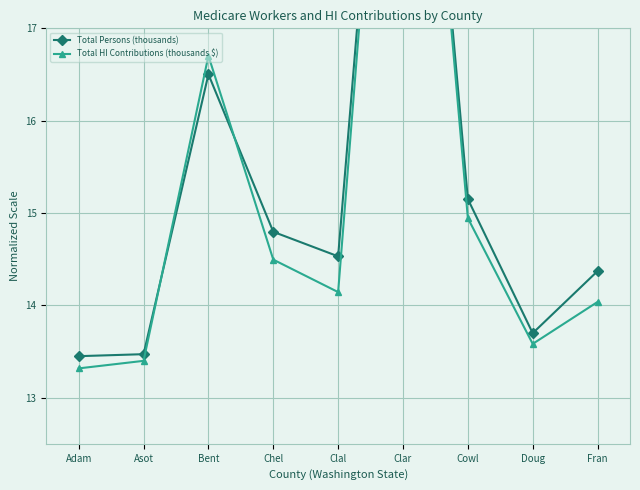

At which label does Total HI Contributions (thousands $) reach its peak?

Clar